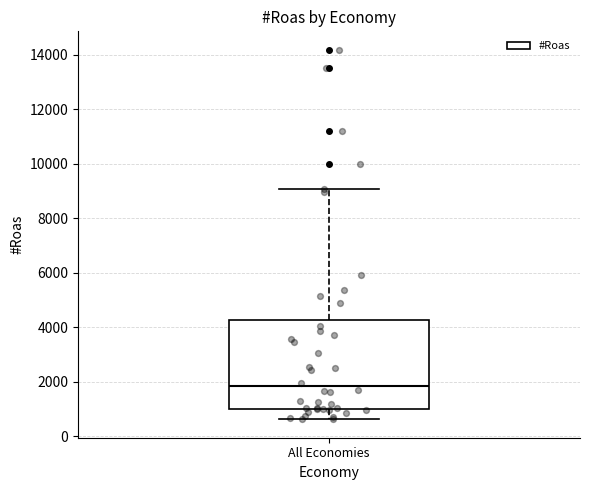

Where does the median line of the box for All Economies sit on the y-axis? The values are not printed on the chart, so give them approximately, as read against the axis.

1800